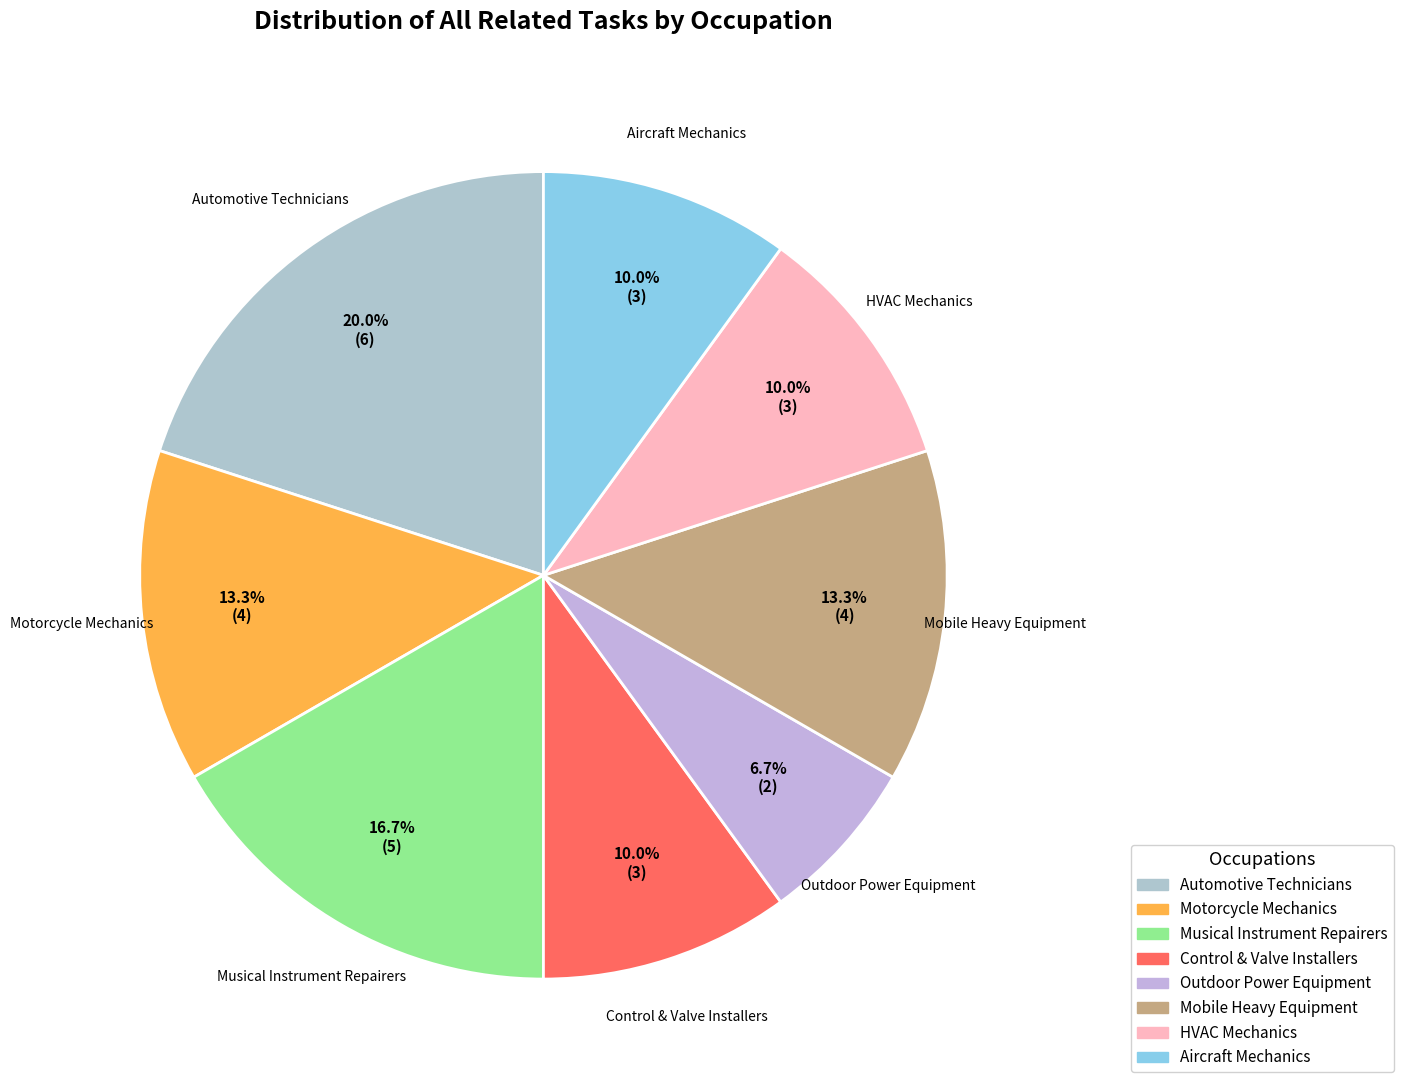

Is the sum of Outdoor Power Equipment and HVAC Mechanics greater than half?

No